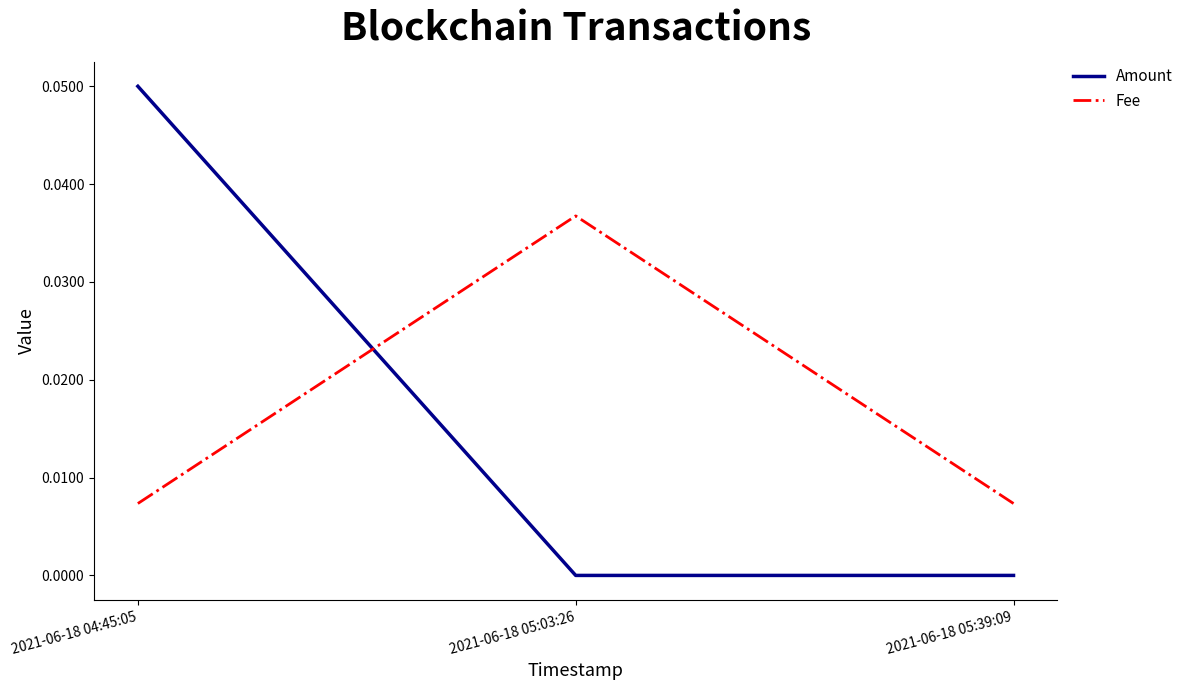

What position from the left is 2021-06-18 05:03:26?

2